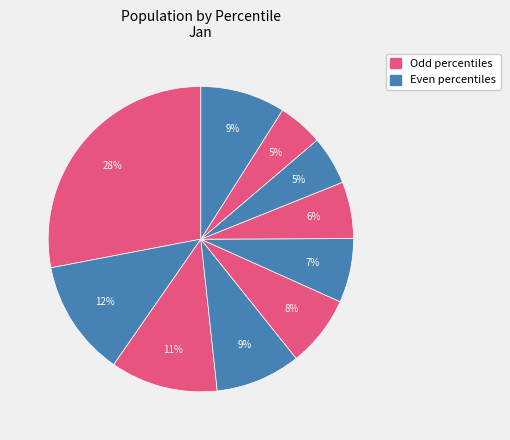

Which slice is the largest?

pct05